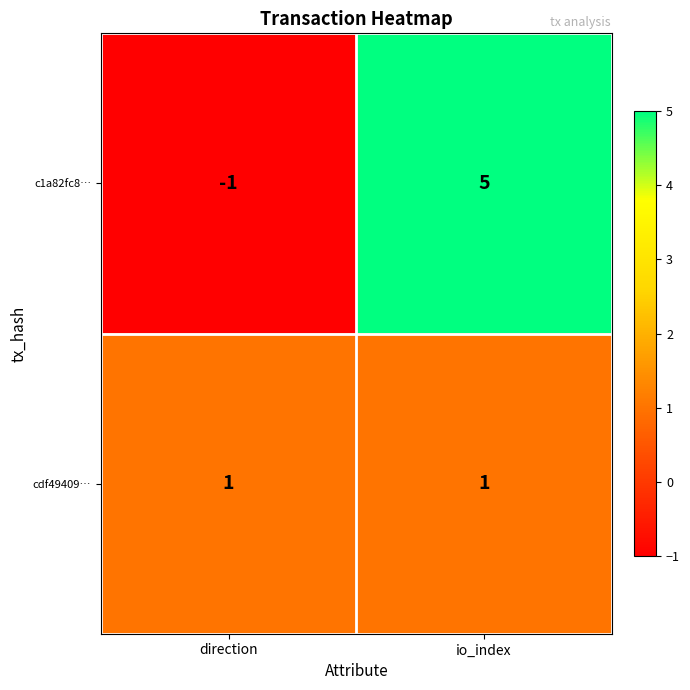

Rank the series by their average value, from highest to lowest.

c1a82fc8…, cdf49409…